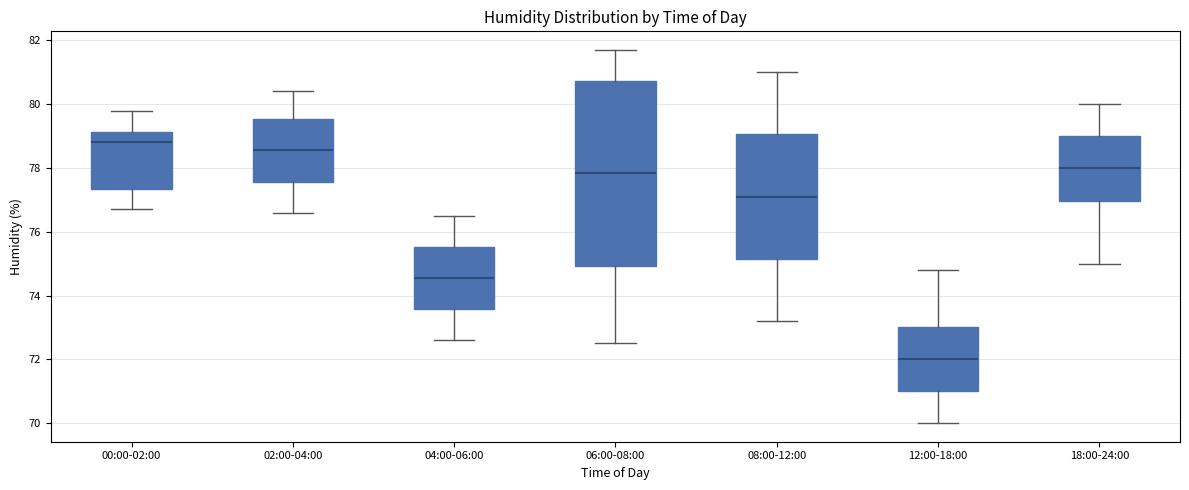

Where does the upper whisker of the box for 18:00-24:00 end on the y-axis? The values are not printed on the chart, so give them approximately, as read against the axis.

80.0